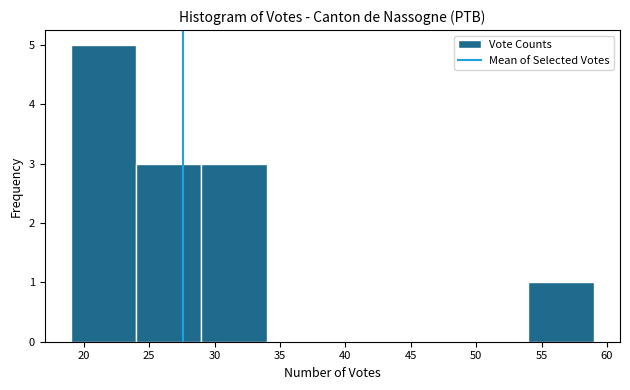

Reading left to right, list every bar in this chart as the range it spans on the x-axis followed by its height. The values are not printed on the chart, so give them approximately, as read against the axis.

19 to 24: 5
24 to 29: 3
29 to 34: 3
34 to 39: 0
39 to 44: 0
44 to 49: 0
49 to 54: 0
54 to 59: 1